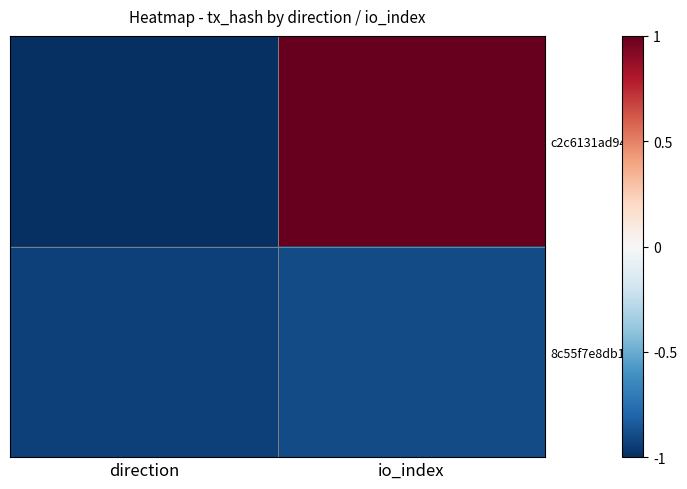

Count the number of data series in this chart.

2